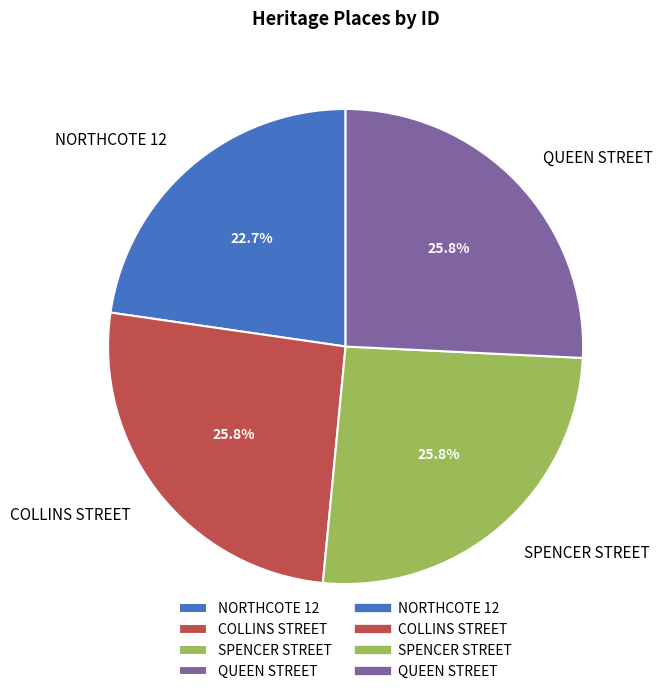

Which category has the smallest portion of the pie?

NORTHCOTE 12